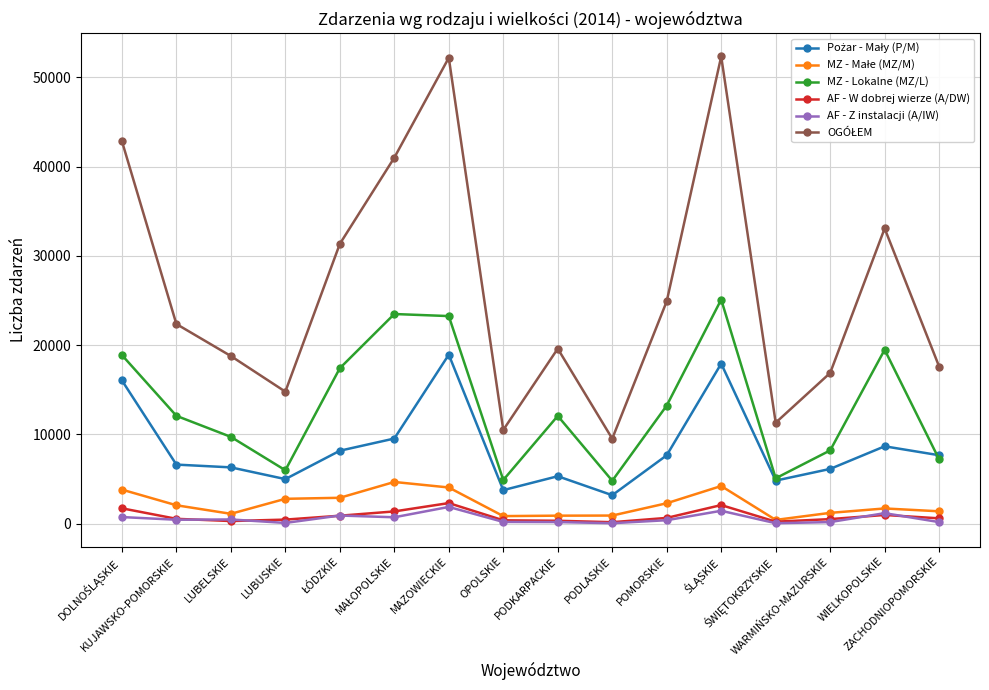

How many interior local valleys does the MZ - Lokalne (MZ/L) series have?

4